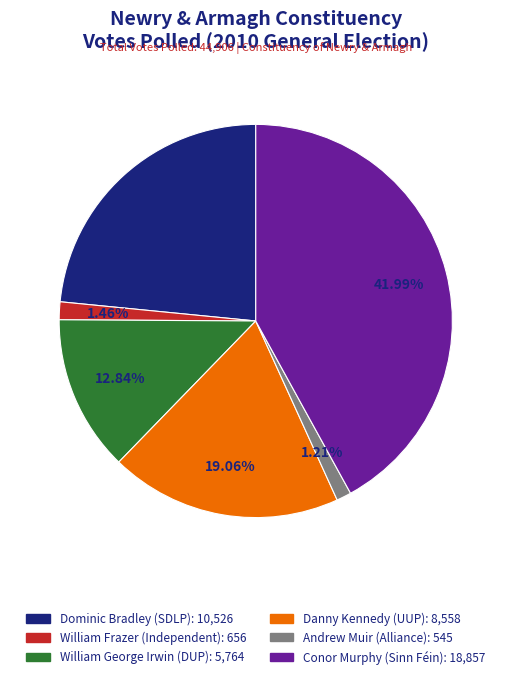

Between William Frazer and Danny Kennedy, which is larger?

Danny Kennedy